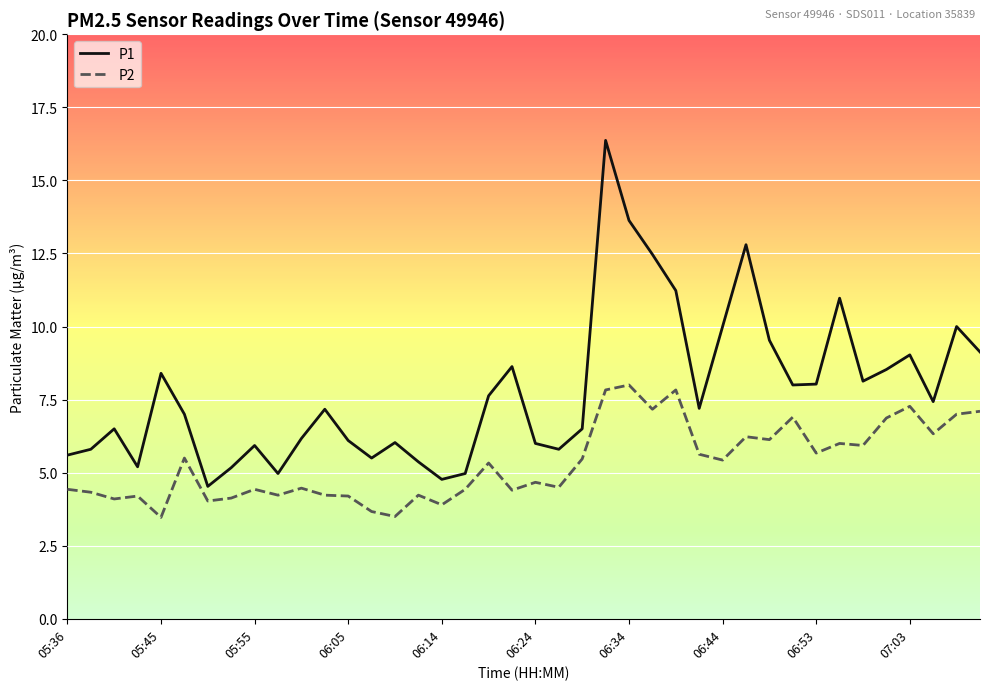

What is the difference between the maximum and minimum values in the P1 series?

11.8